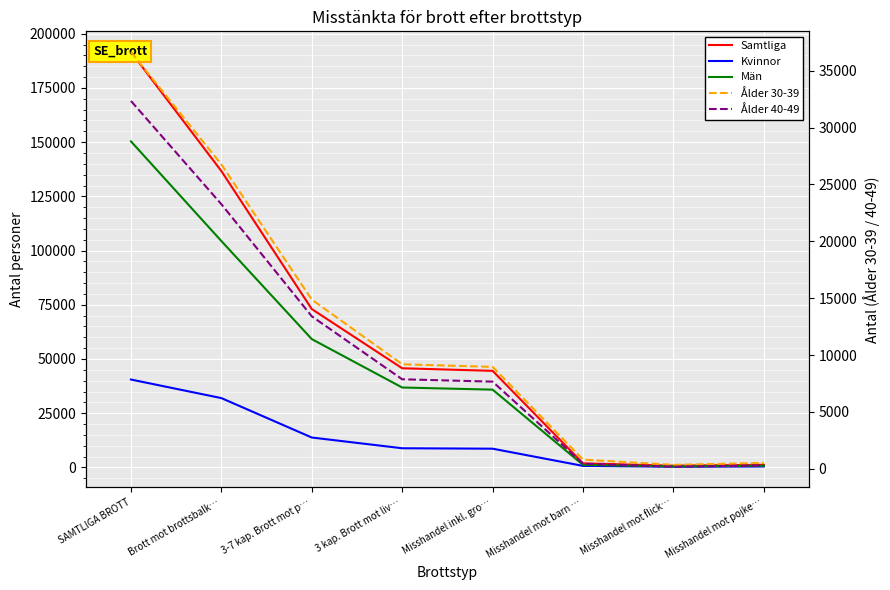

Which series changed the most between Misshandel mot flick… and Misshandel mot pojke…?

Samtliga